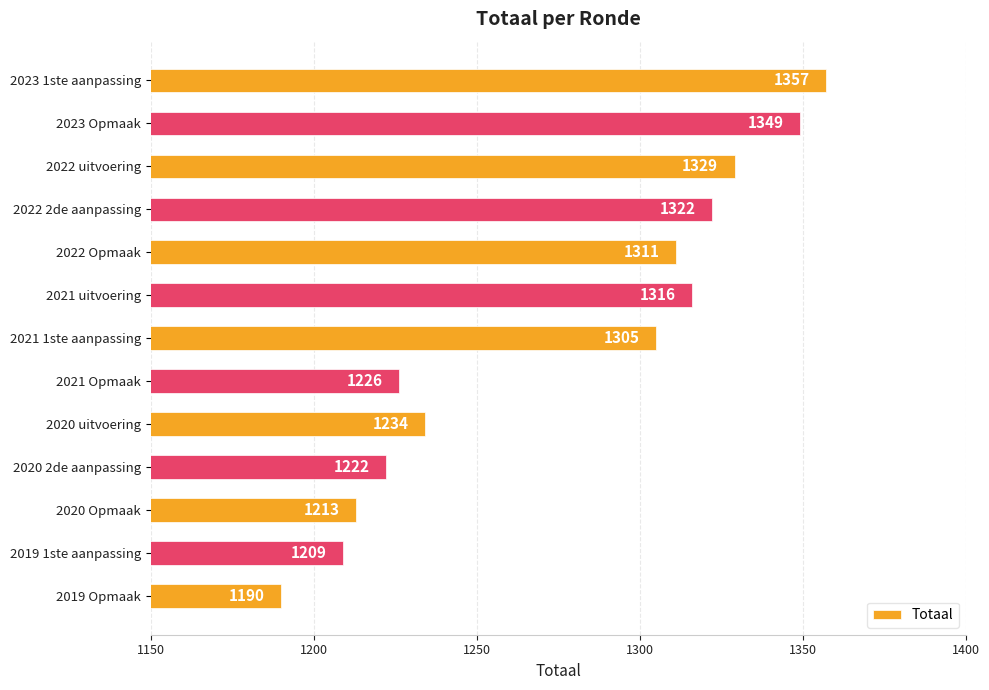

What is the value of the 5th bar from the top?

1311